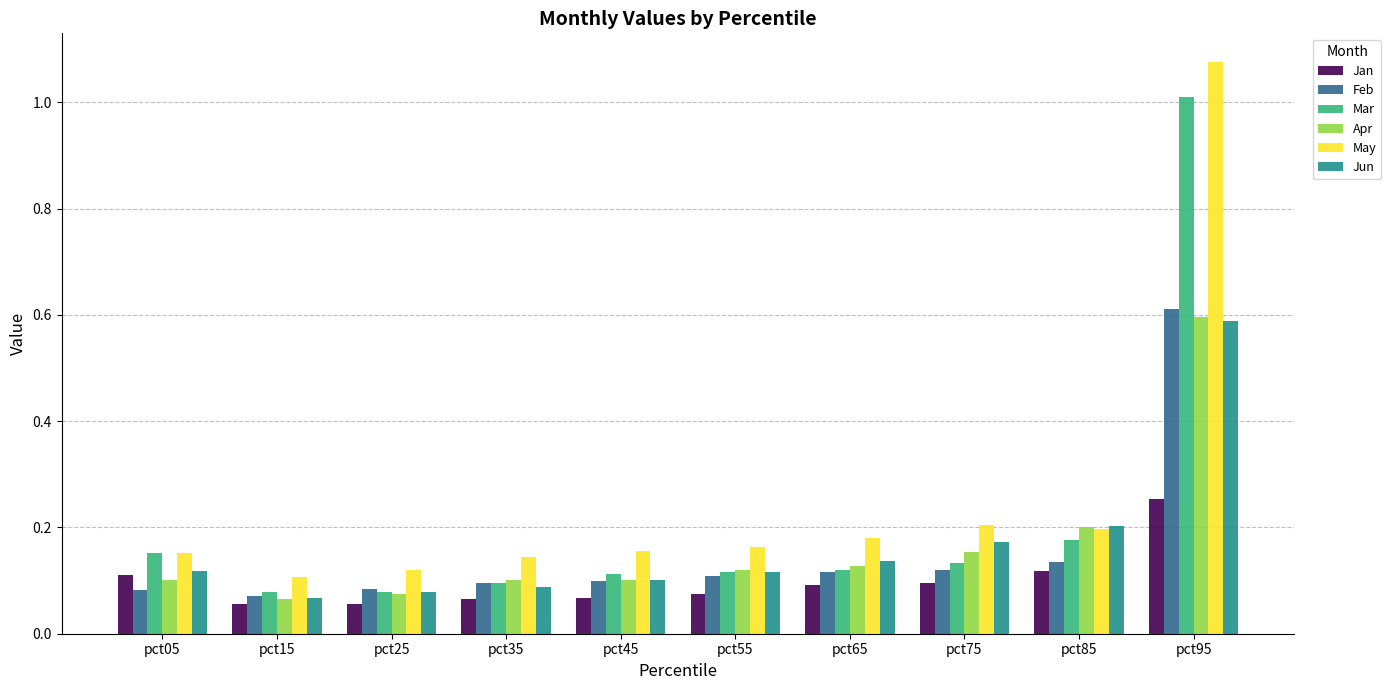

At which category is the sum across all series the highest?

pct95